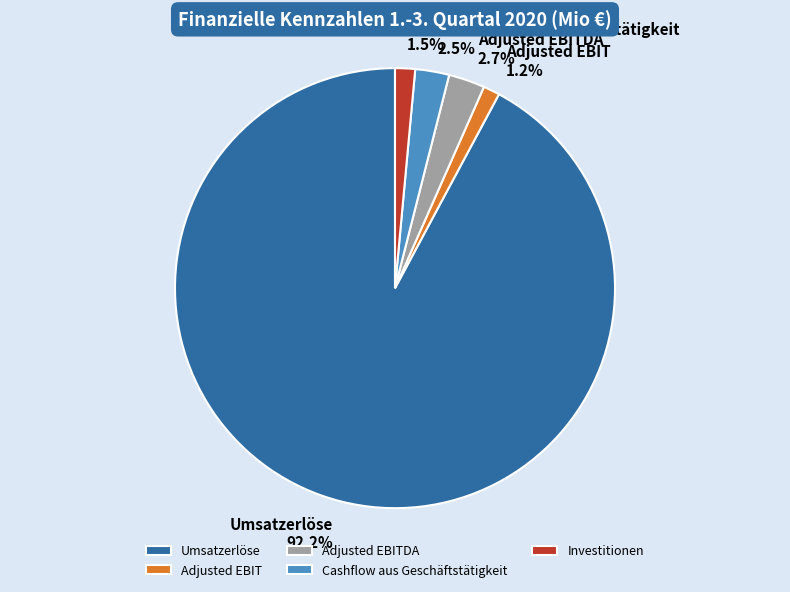

Between Investitionen 1.5% and Cashflow aus Geschäftstätigkeit 2.5%, which is larger?

Cashflow aus Geschäftstätigkeit 2.5%